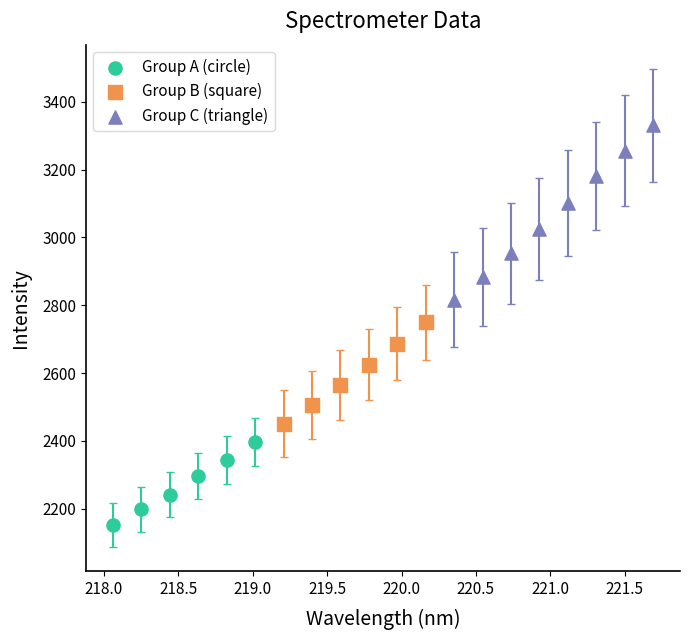

Which series reaches the minimum Y coordinate?

Group A (circle)